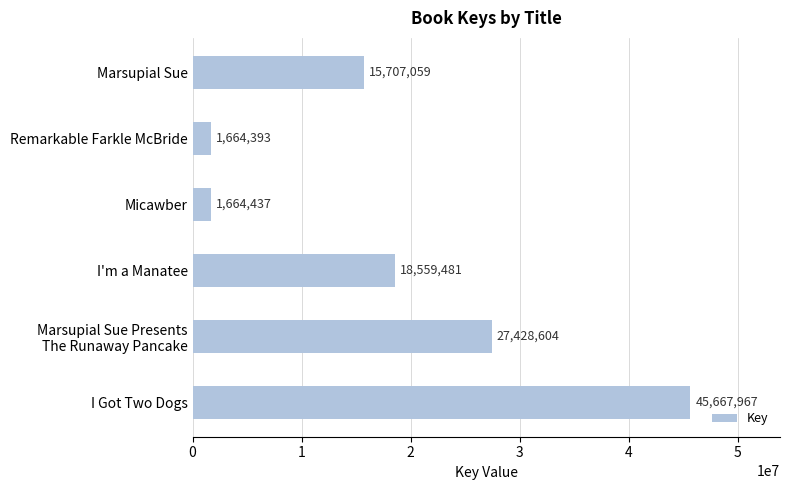

Reading bottom to top, list all the values displayed in this chart.

45667967	27428604	18559481	1664437	1664393	15707059